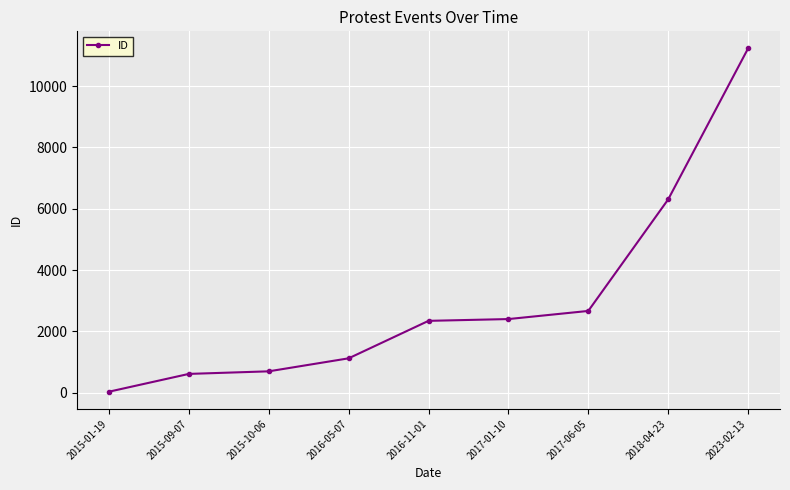

Which category has the highest value across all series?

2023-02-13